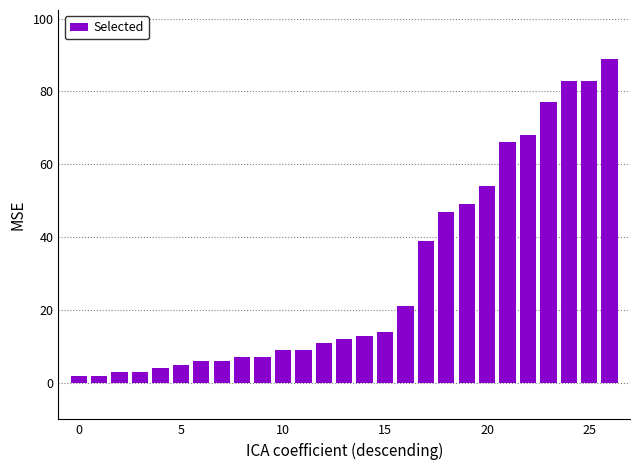

How many categories are shown in the chart?

27